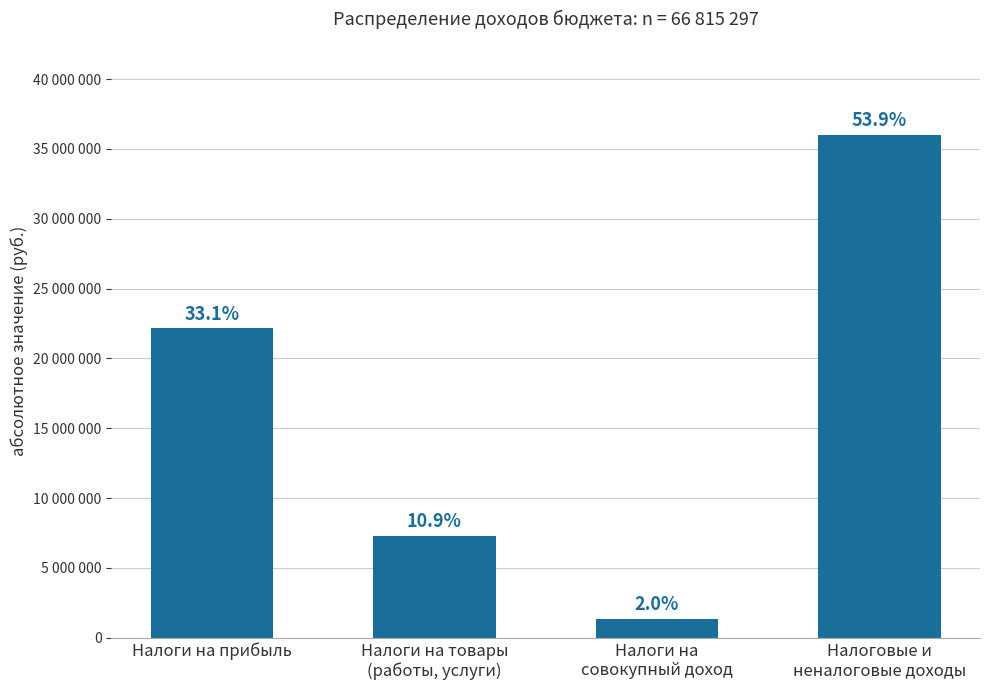

True or false: the data shows 21510516.8 at Налоговые и
неналоговые доходы.

False